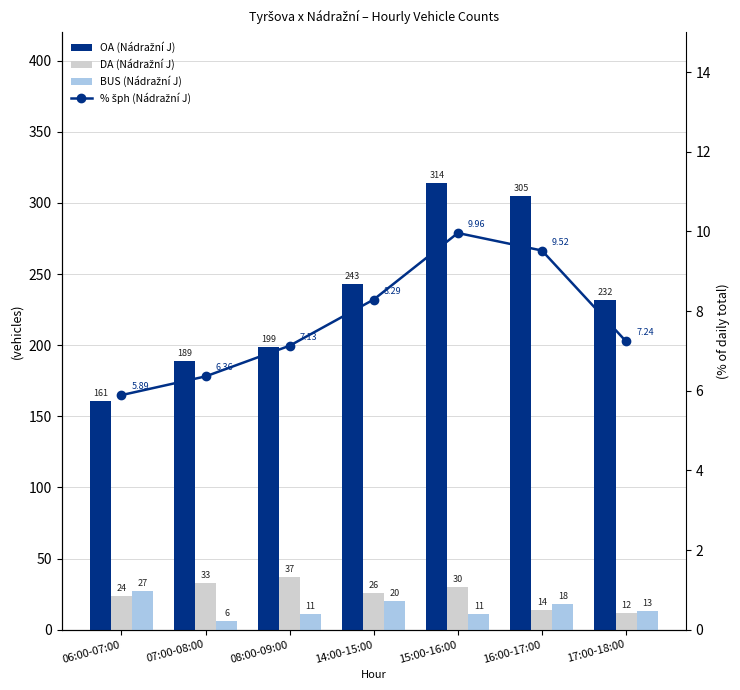

What is the difference between the highest and lowest values at 16:00-17:00?

295.5